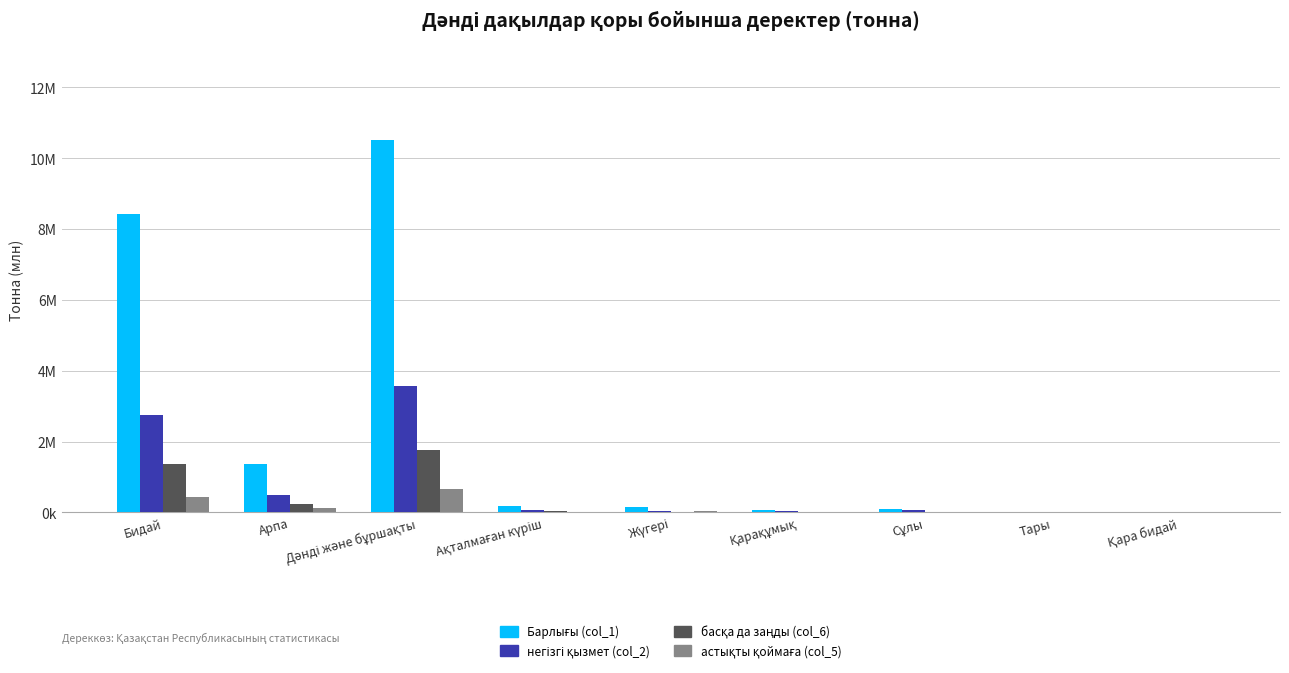

The негізгі қызмет (col_2) series shows 2.7 at Бидай. True or false?

True